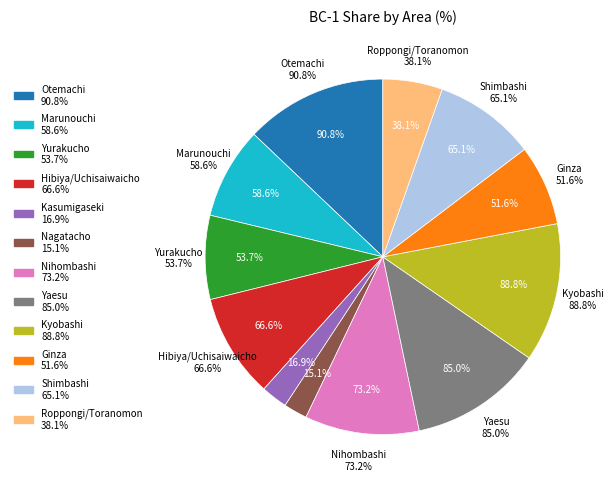

Which category has the smallest portion of the pie?

Nagatacho